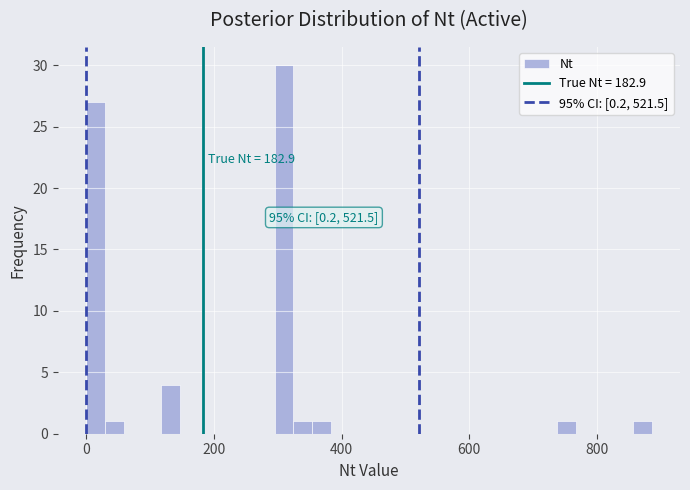

Around what value on the x-axis is the tallest bar? Give the approximate position of its centre, as read against the axis.

300